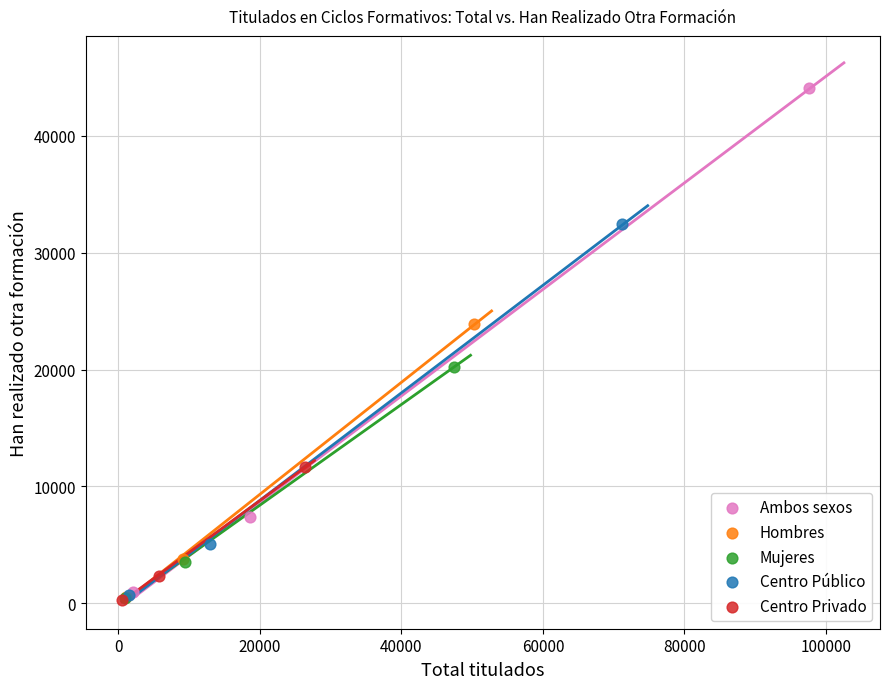

Which series contains the highest Y value?

Ambos sexos